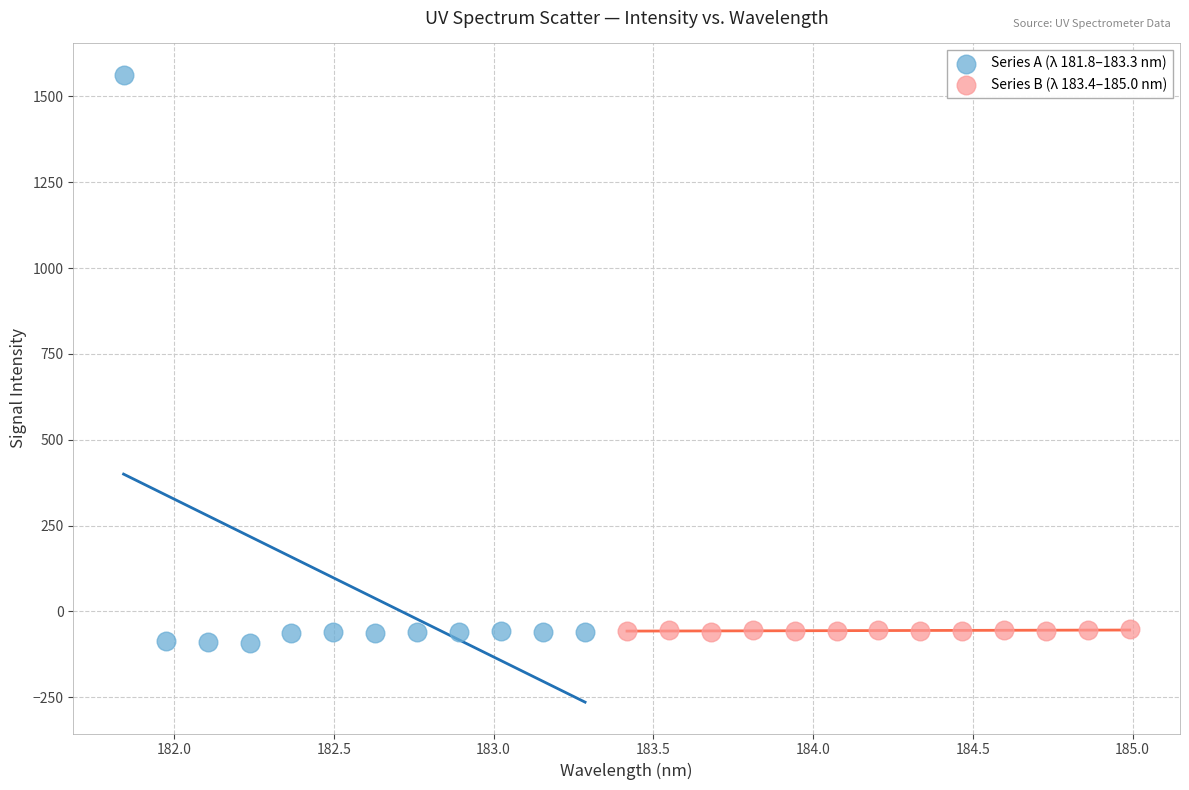

Which series has the widest spread of Y values?

Series A (λ 181.8–183.3 nm)